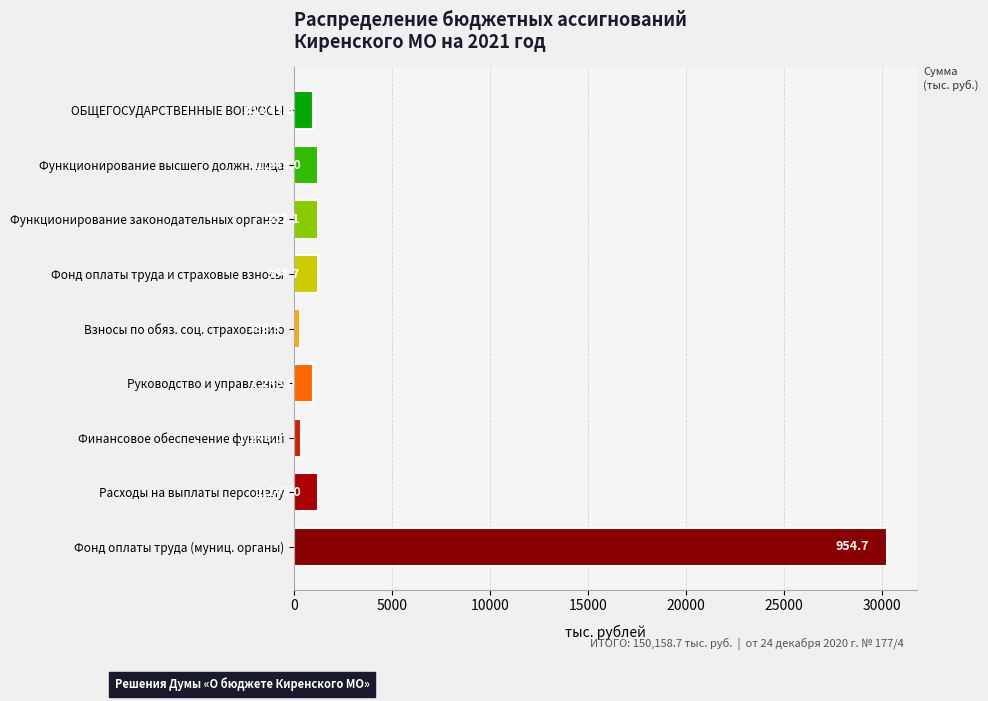

What value does the data have at ОБЩЕГОСУДАРСТВЕННЫЕ ВОПРОСЫ?

954.7